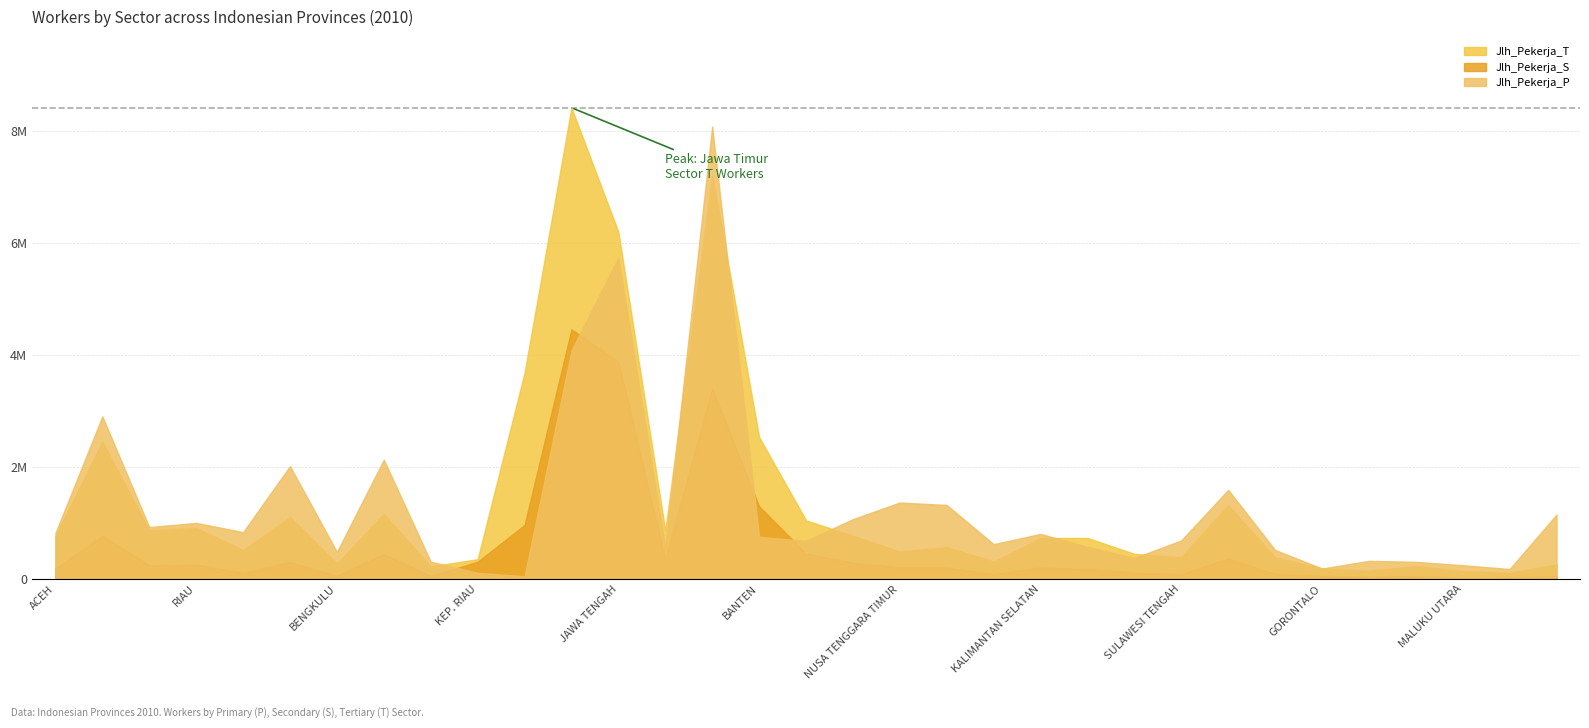

At which label does Jlh_Pekerja_T first exceed 731365?

ACEH